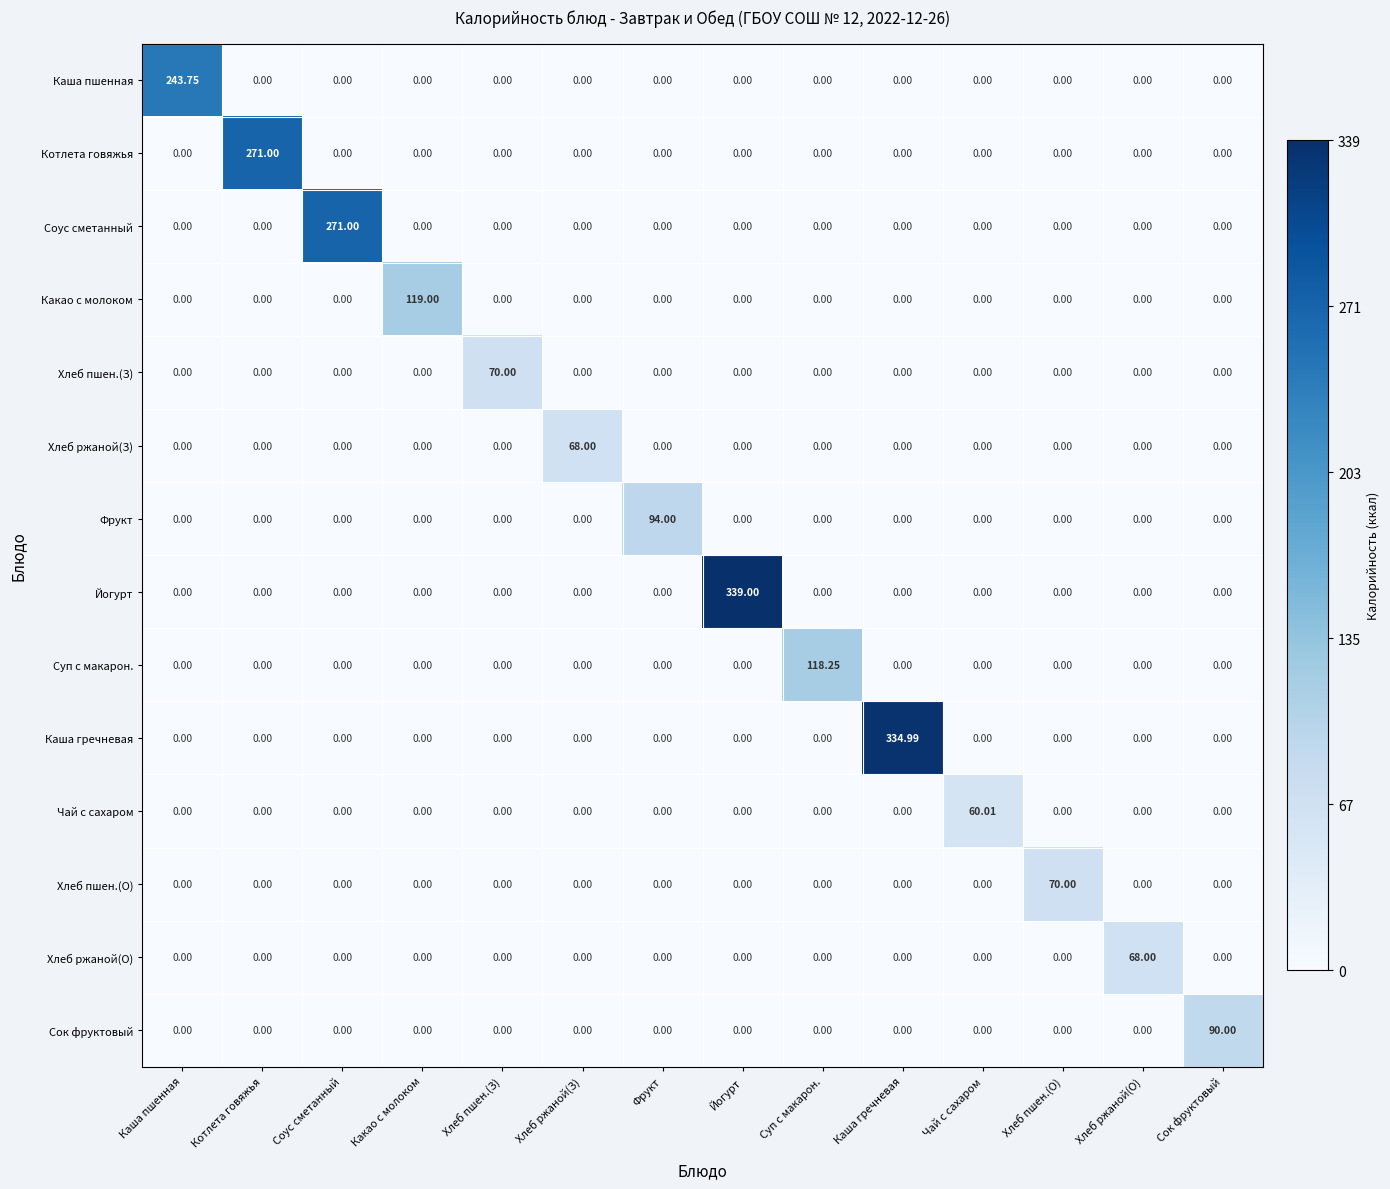

Which series has the largest range (max minus min)?

Йогурт